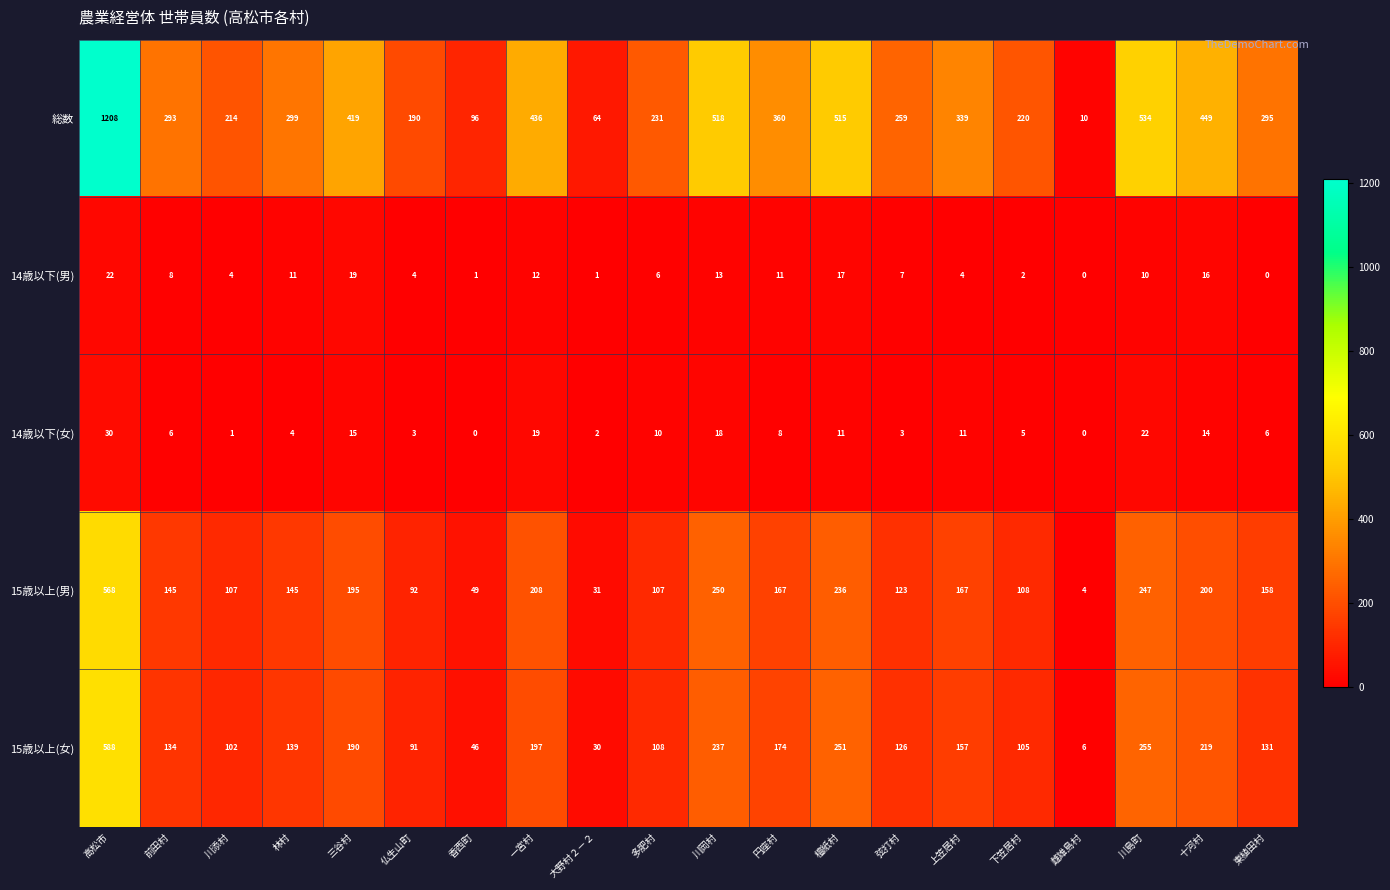

Rank the series by their maximum value, from lowest to highest.

14歳以下(男), 14歳以下(女), 15歳以上(男), 15歳以上(女), 総数